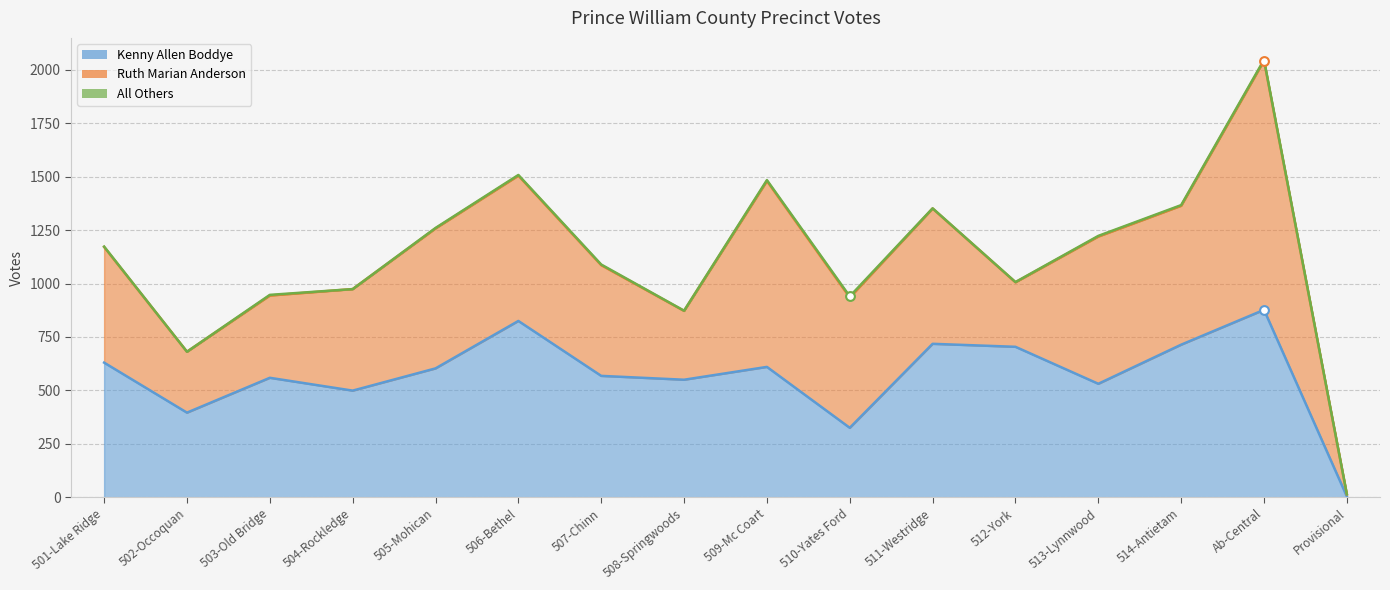

What is the total value across all series at 503-Old Bridge?

947